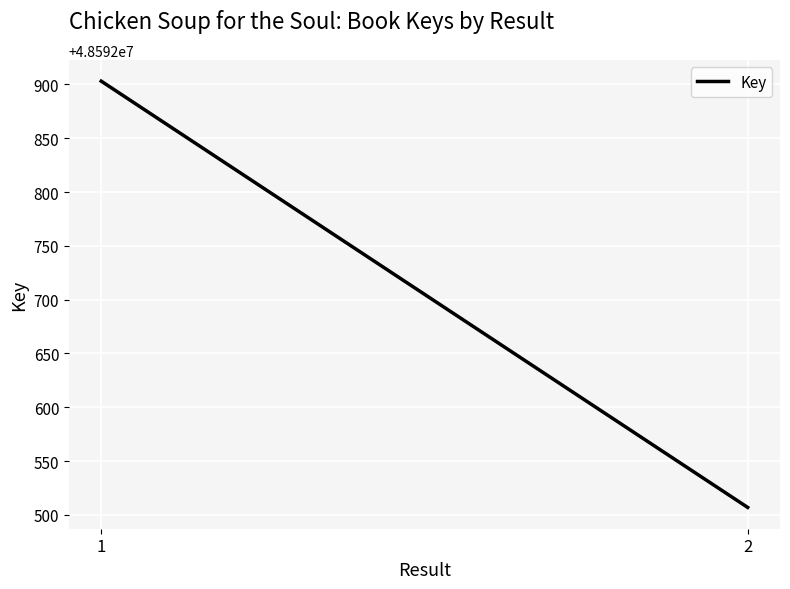

List the labels in order of value, smallest first.

2, 1